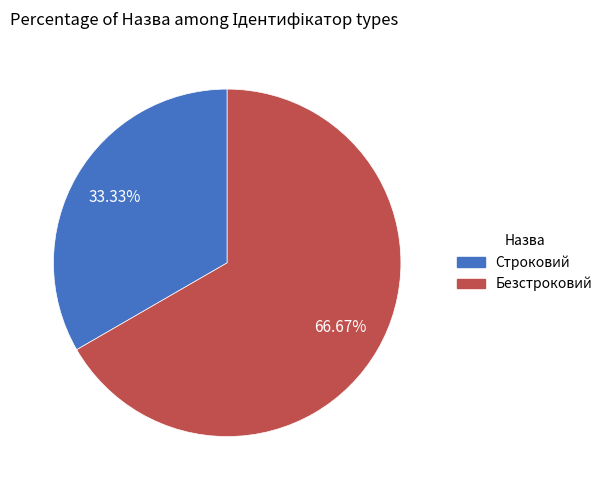

Between Безстроковий and Строковий, which is larger?

Безстроковий